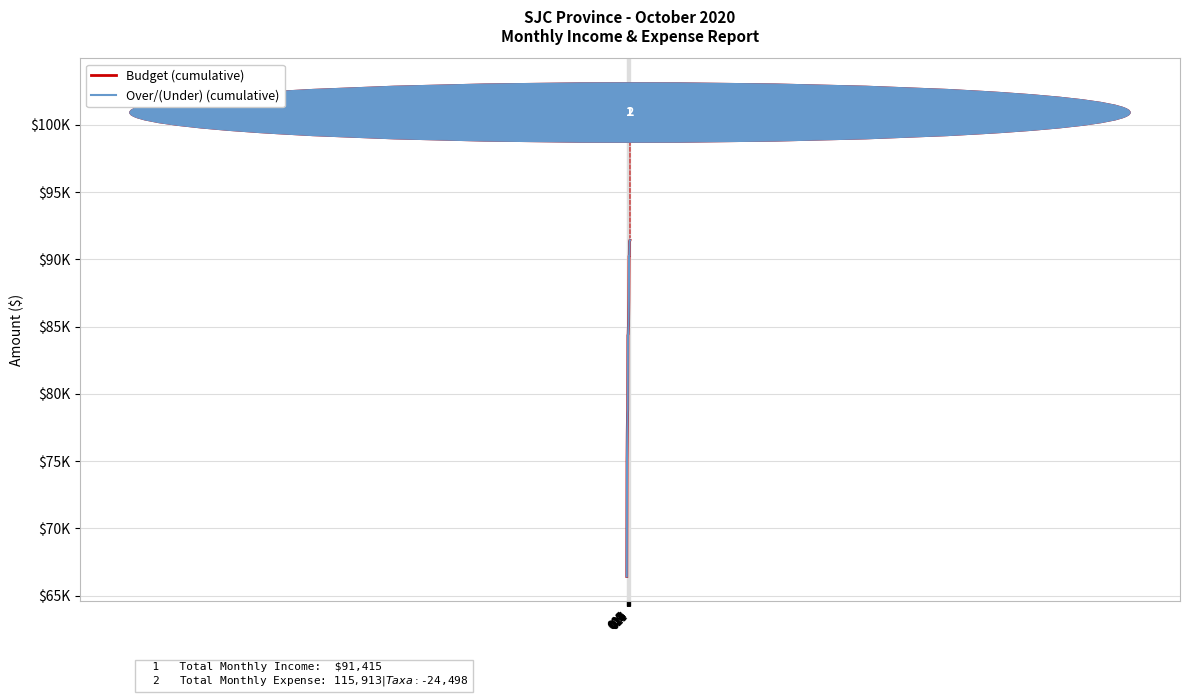

What is the average value of the Budget (cumulative) series?

83758